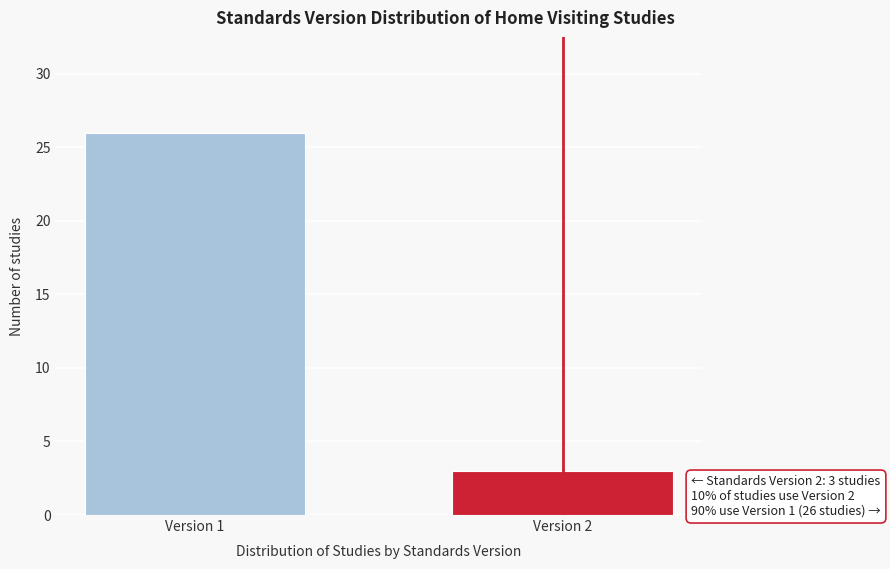

Reading left to right, extract all data points from this chart.

26	3